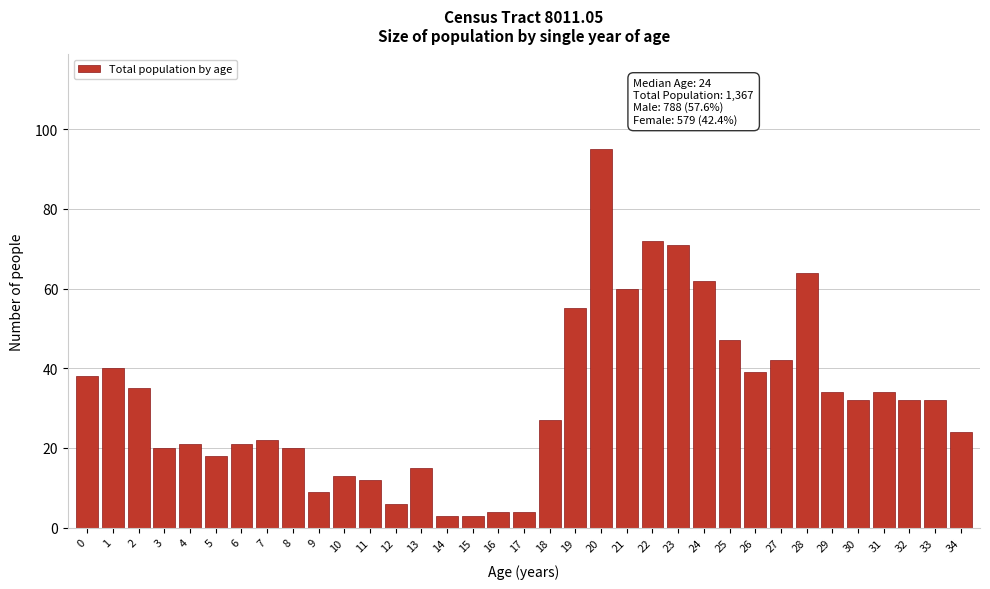

At which category does the chart reach its peak across all series?

20